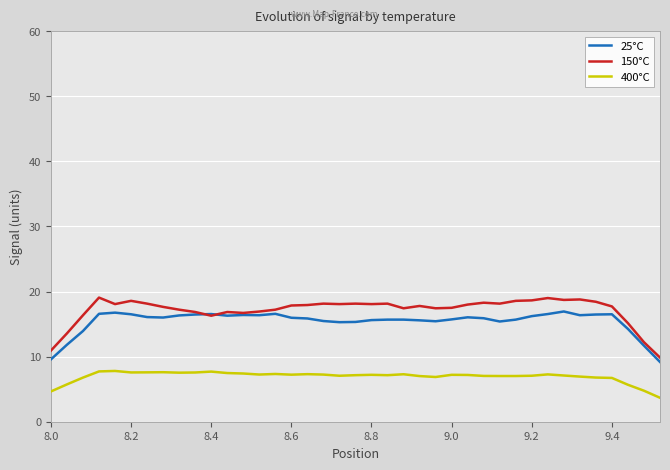

Which series has the largest range (max minus min)?

150°C